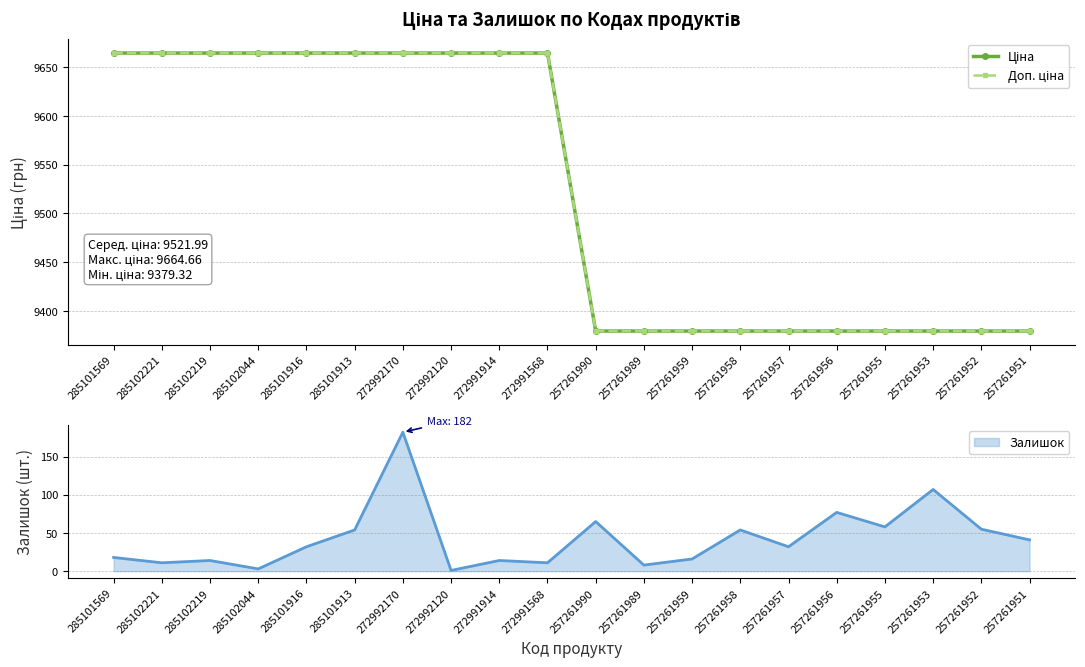

What is the label of the 17th point from the left?

257261955